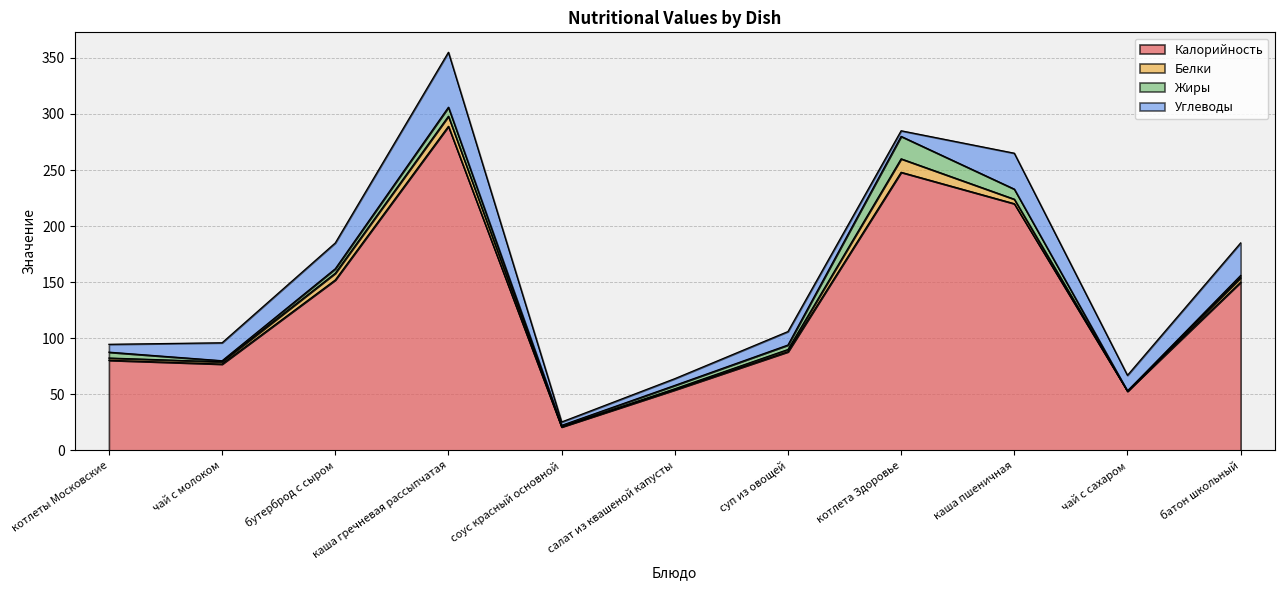

List the labels in order of Жиры value, smallest first.

чай с сахаром, чай с молоком, соус красный основной, батон школьный, салат из квашеной капусты, бутерброд с сыром, суп из овощей, котлеты Московские, каша гречневая рассыпчатая, каша пшеничная, котлета Здоровье